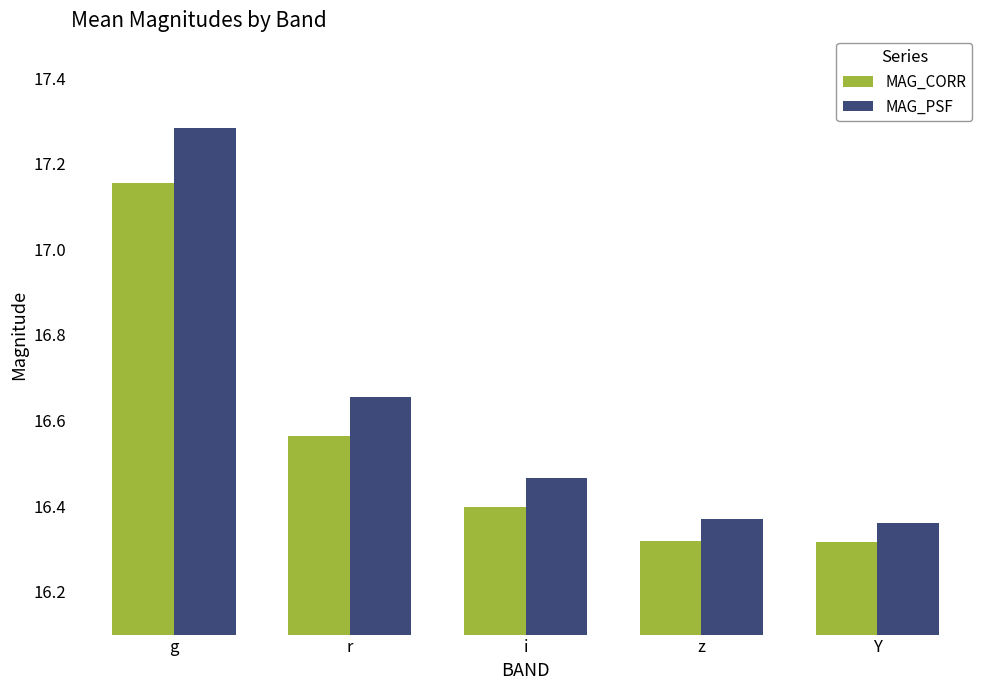

At how many categories does at least one series exceed 16?

5